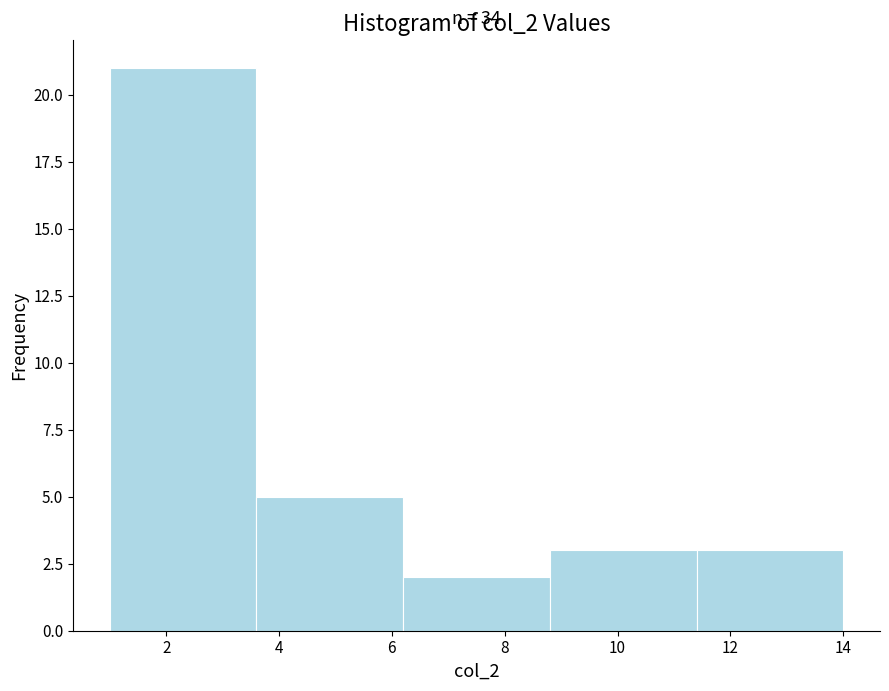

Over which range of the x-axis is the bar tallest?

1.0 to 3.6